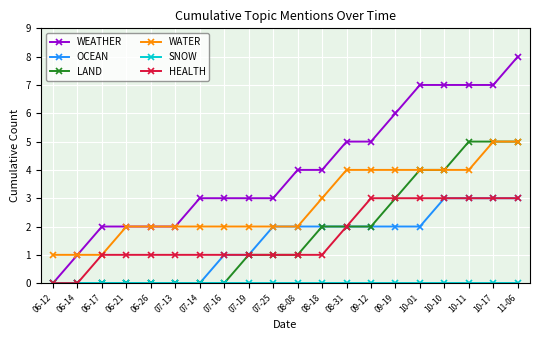

Is the value of HEALTH at 10-10 greater than the value of LAND at 07-13?

Yes